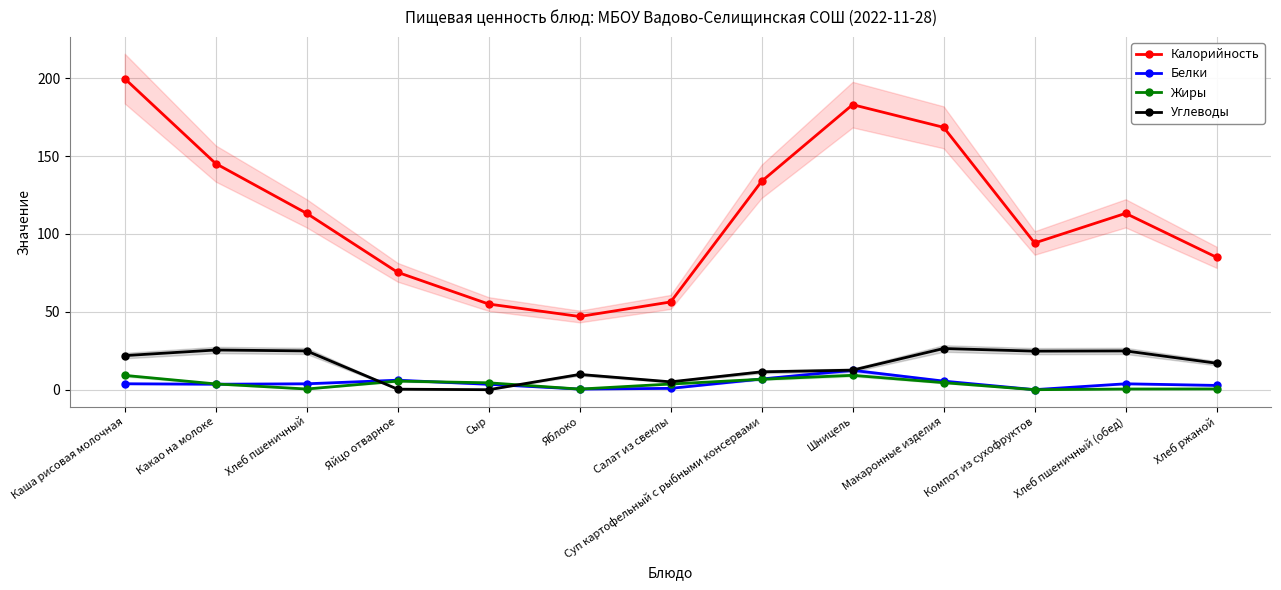

How many times do Белки and Жиры cross each other?

3